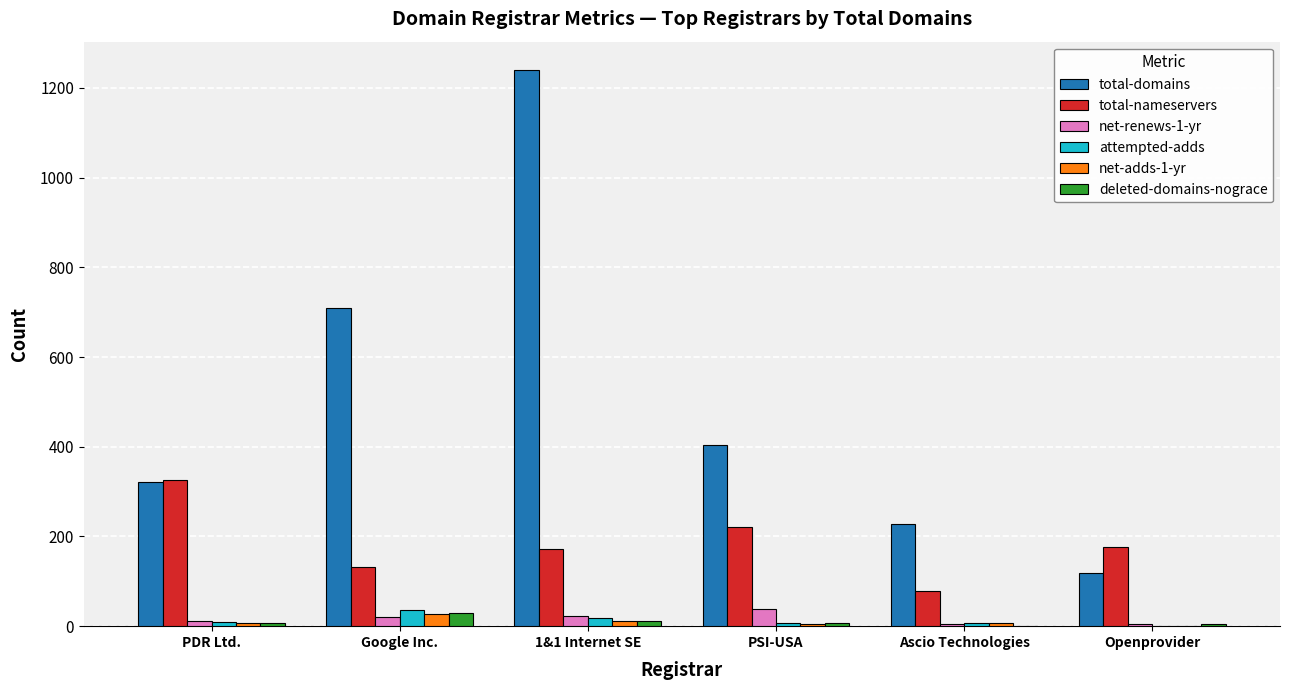

Which series changed the most between PDR Ltd. and Ascio Technologies?

total-nameservers